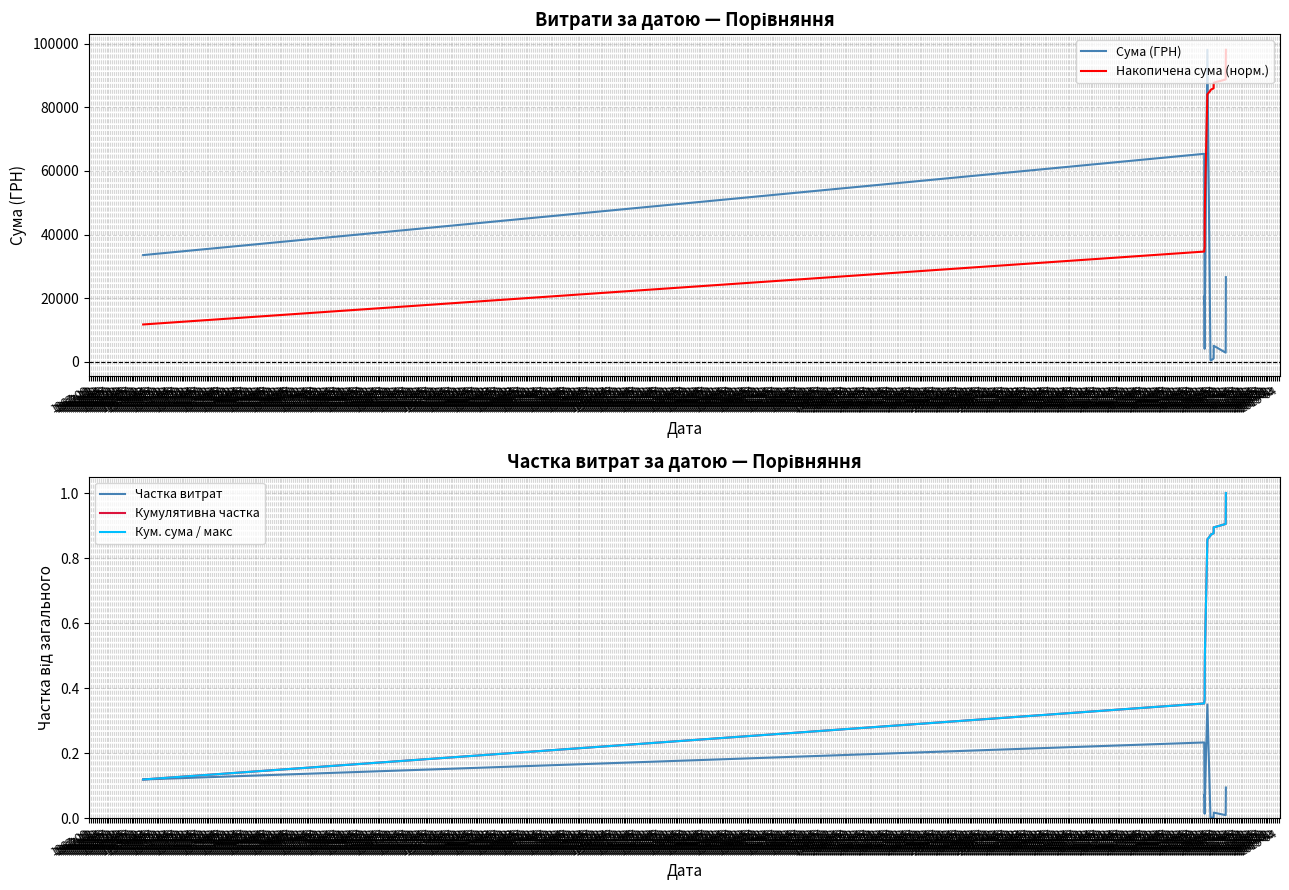

What is the label of the 9th point from the right?

1968-01